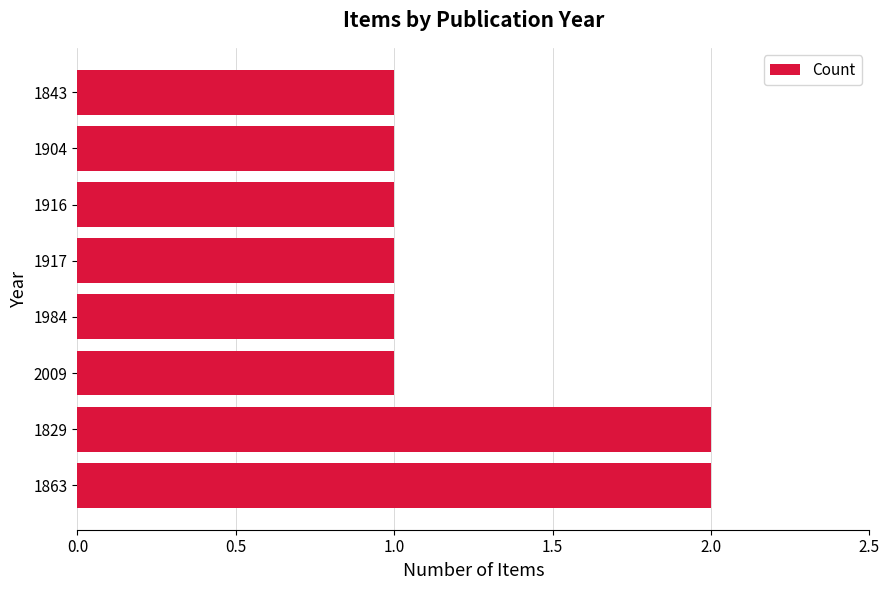

Count the values in the range 1 to 2.

8